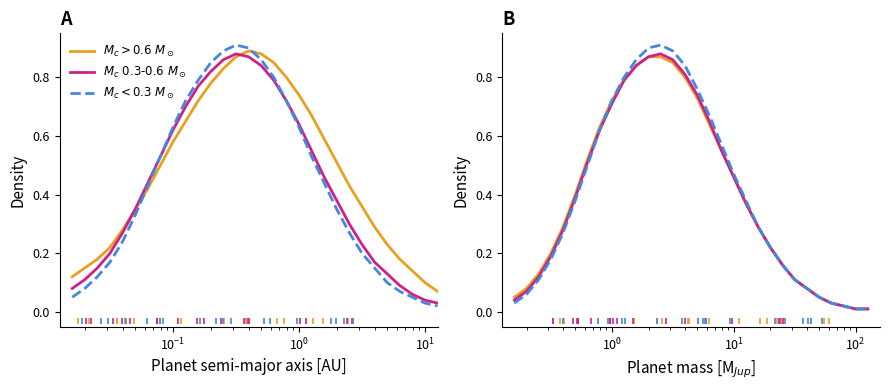

Is the value of $M_c < 0.3\ M_\odot$ at $\mathdefault{10^{-3}}$ greater than the value of $M_c > 0.6\ M_\odot$ at 18?

No